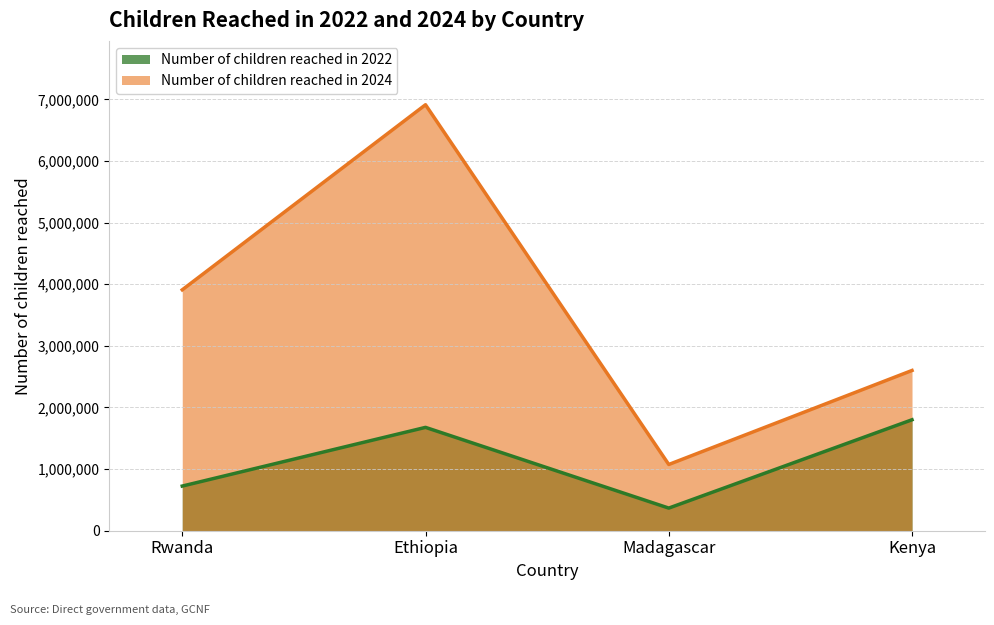

What is the spread (max minus min) of values at Madagascar?

707473